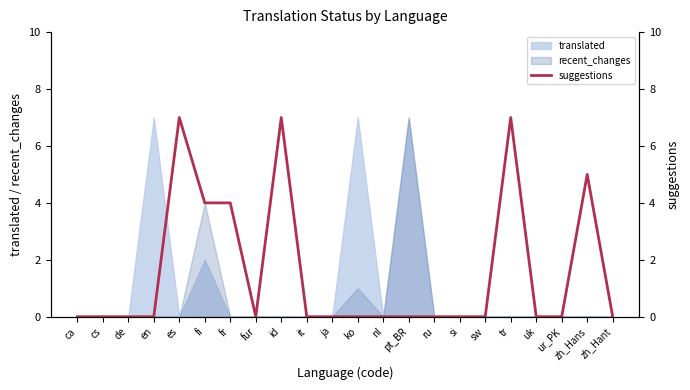

Which category has the highest value across all series?

es